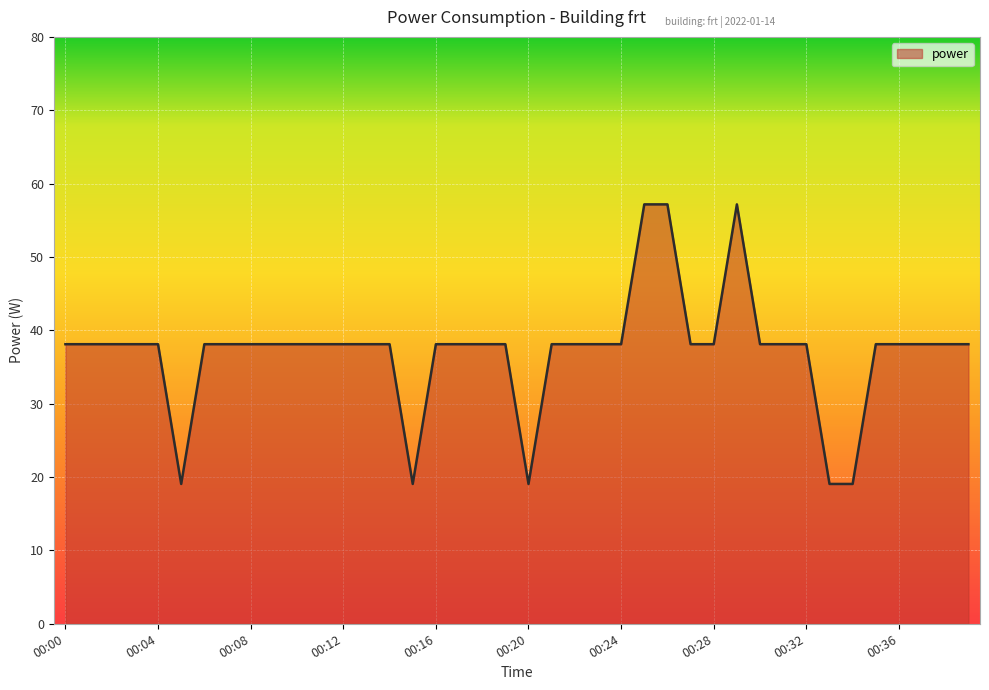

What is the difference between the maximum and minimum values?

38.1